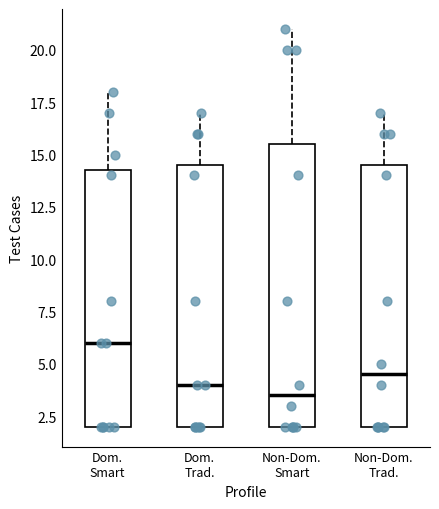

Where is the upper edge of the box for Dom. Trad. on the y-axis? The values are not printed on the chart, so give them approximately, as read against the axis.

14.5